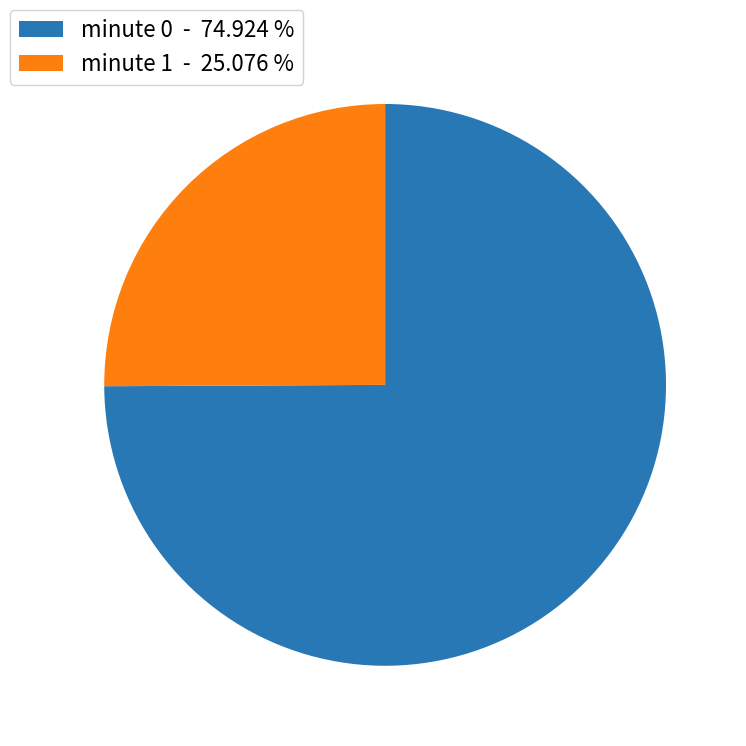

Is the sum of minute 1 - 25.076 % and minute 0 - 74.924 % greater than half?

Yes